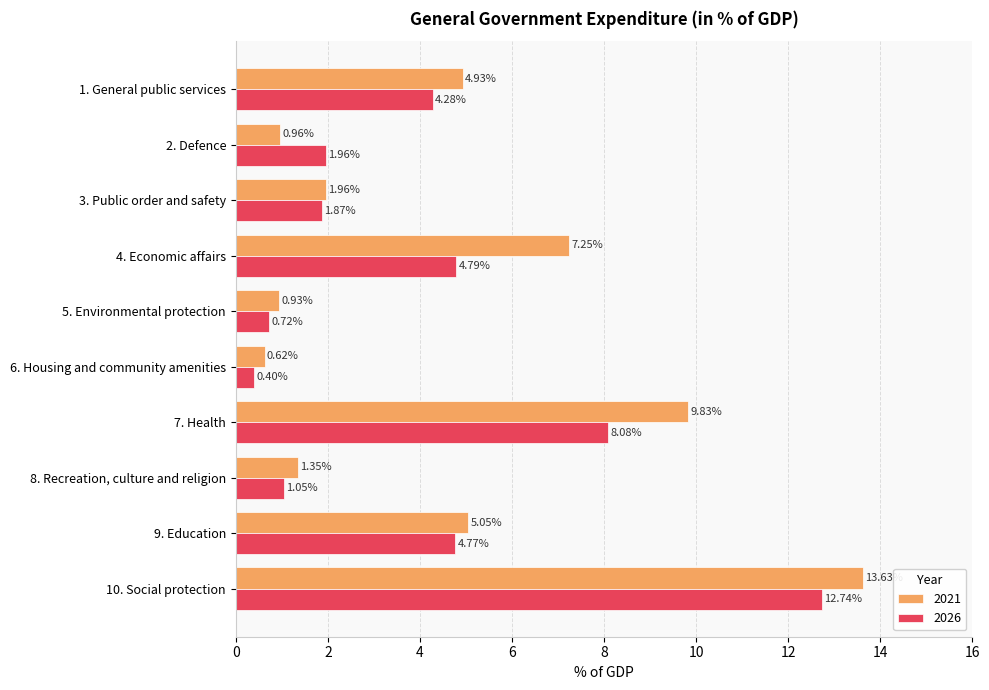

At which label does 2021 reach its minimum?

6. Housing and community amenities